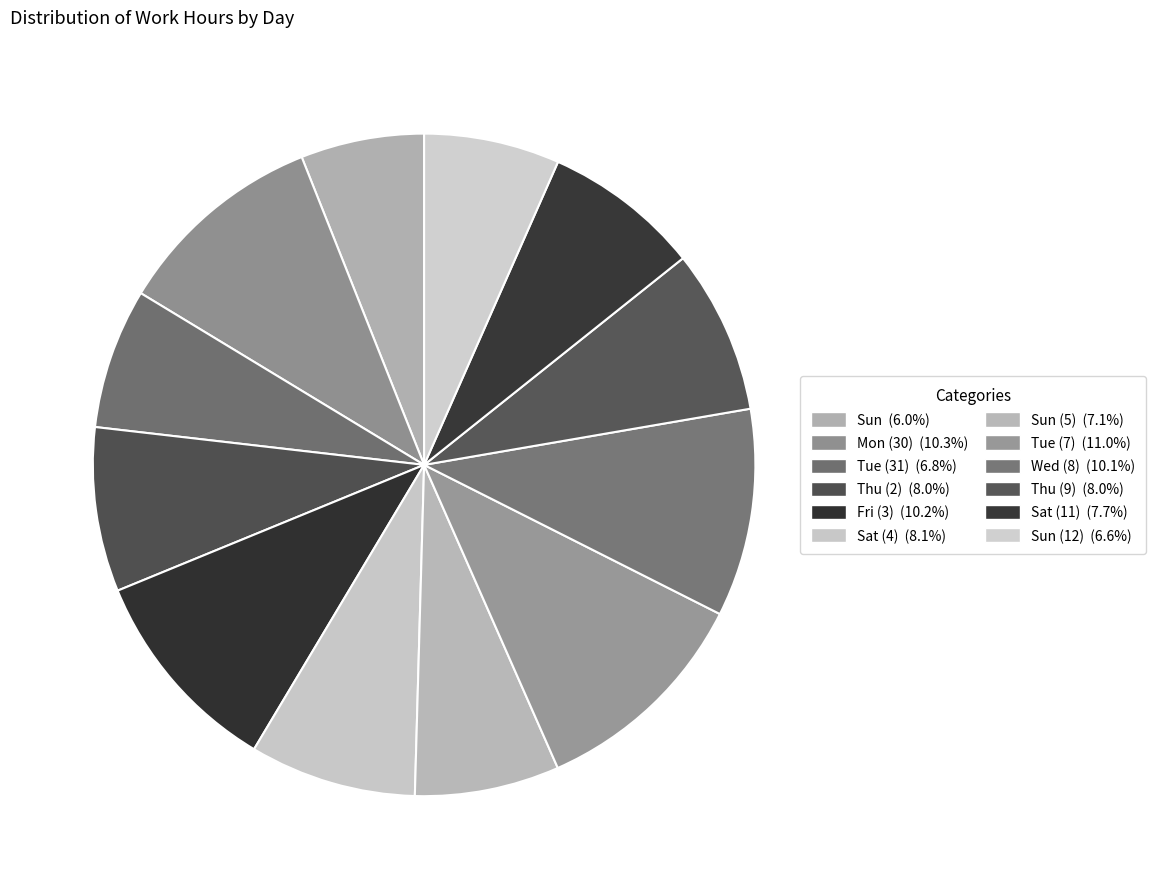

To the nearest percent, what is the difference between the largest and smallest slice percentages?

5%